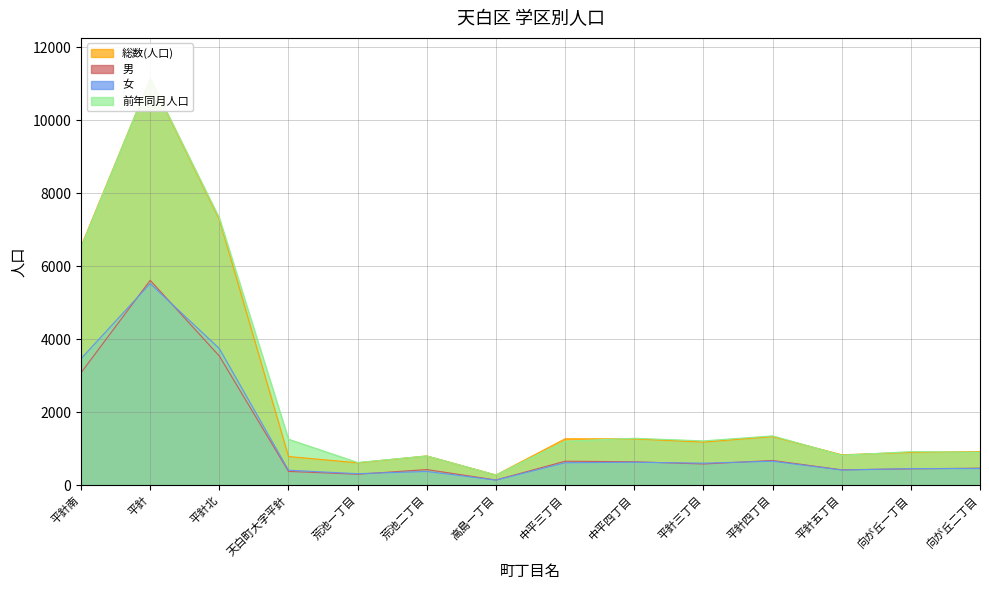

What is the maximum value shown in the chart?

11141